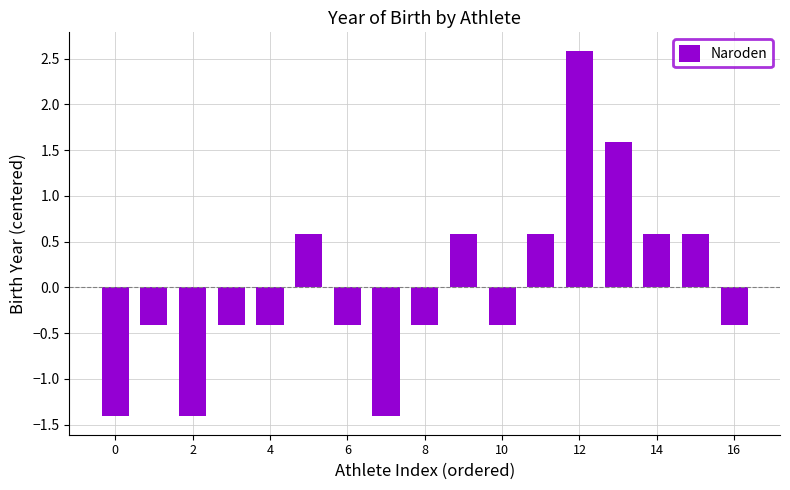

What is the difference between the maximum and minimum values?

4.0